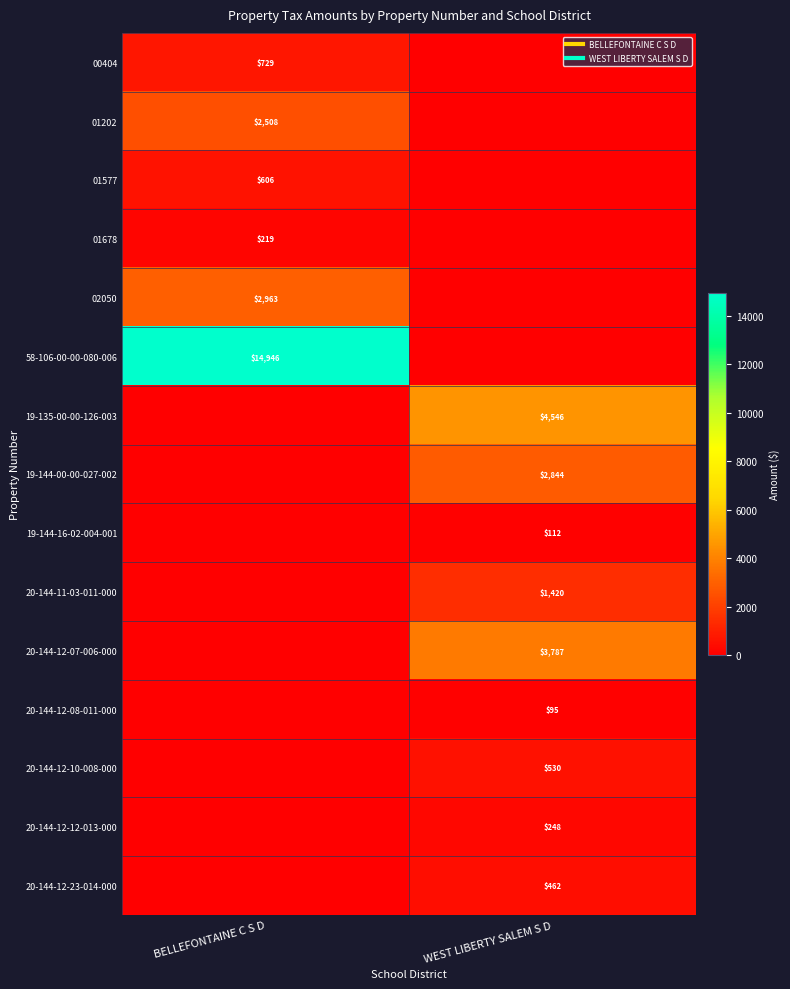

Between BELLEFONTAINE C S D and WEST LIBERTY SALEM S D, which series saw the biggest shift?

58-106-00-00-080-006